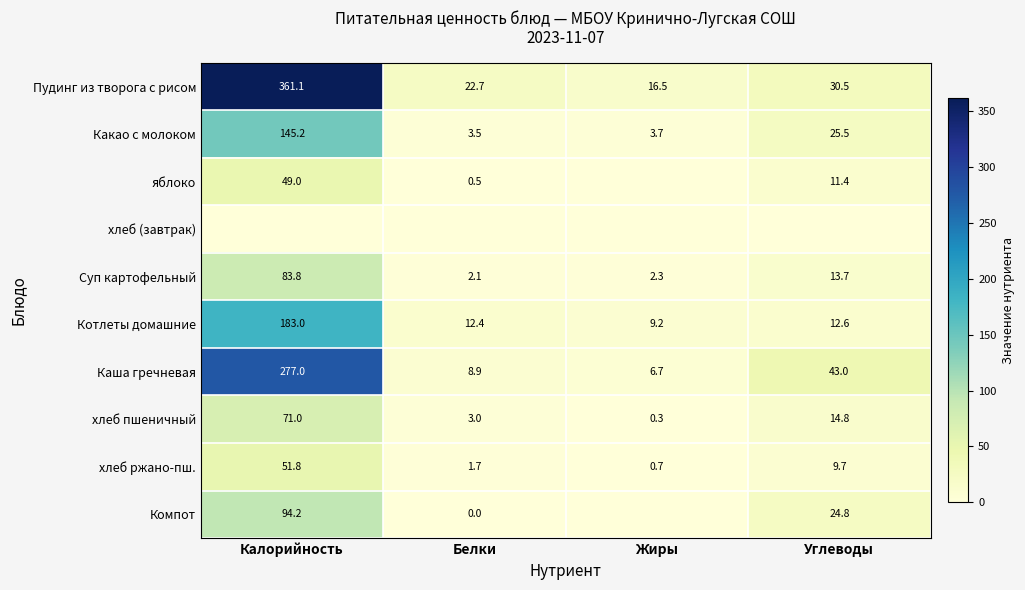

What is the total value across all series at Углеводы?

185.9